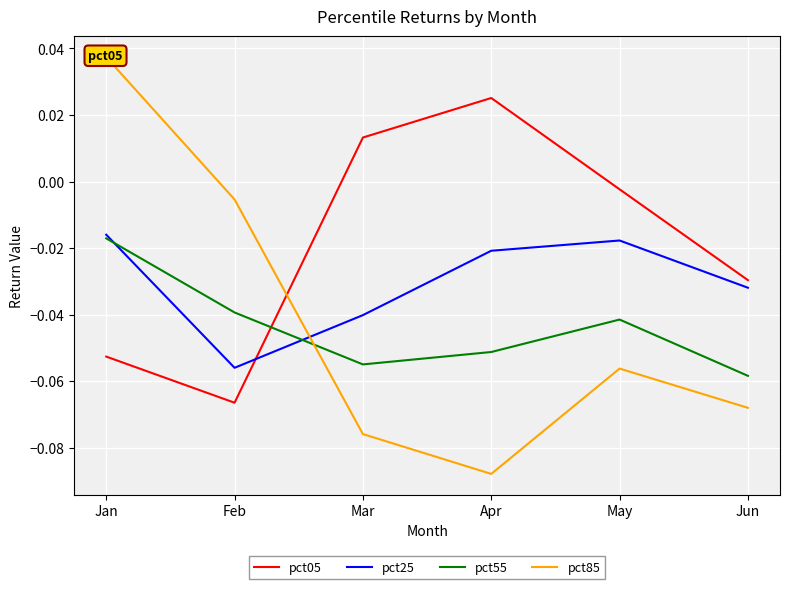

Which has a higher value, Jun or Apr?

Apr